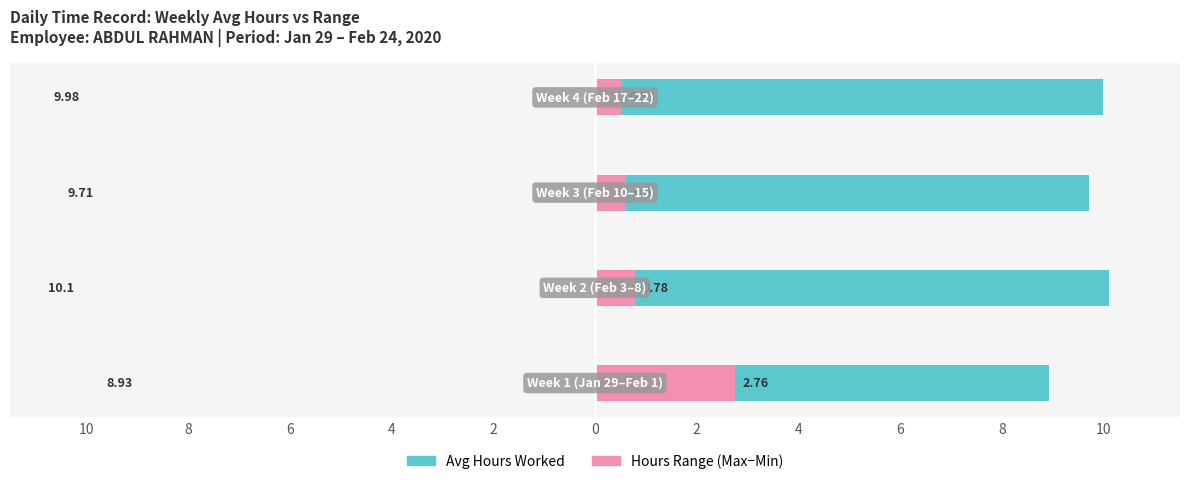

Which category has the lowest value in the Hours Range series?

4